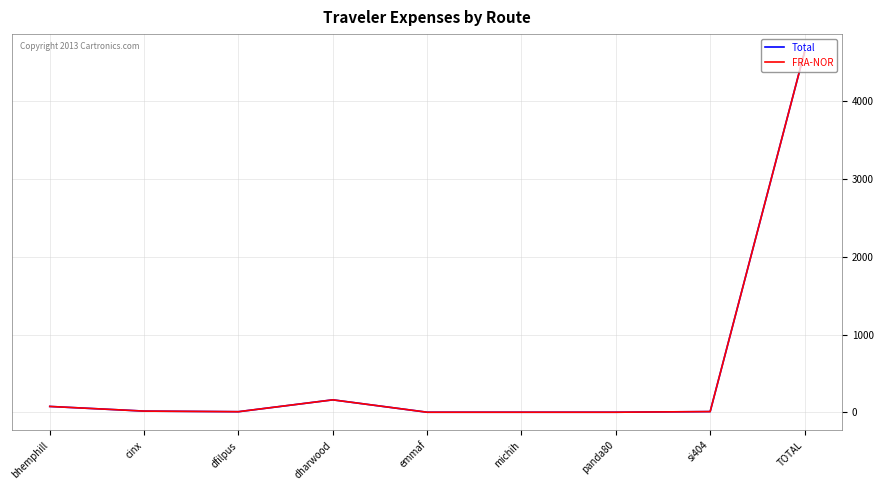

What is the total value across all series at TOTAL?

9265.0